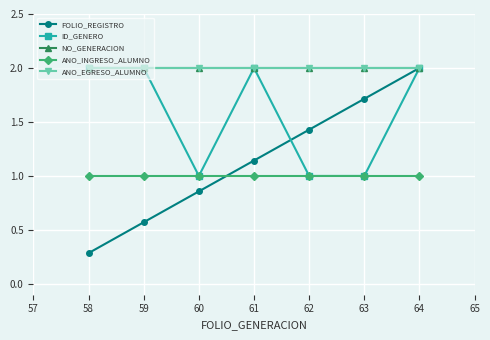

What are all the series names shown in the legend?

FOLIO_REGISTRO, ID_GENERO, NO_GENERACION, ANO_INGRESO_ALUMNO, ANO_EGRESO_ALUMNO